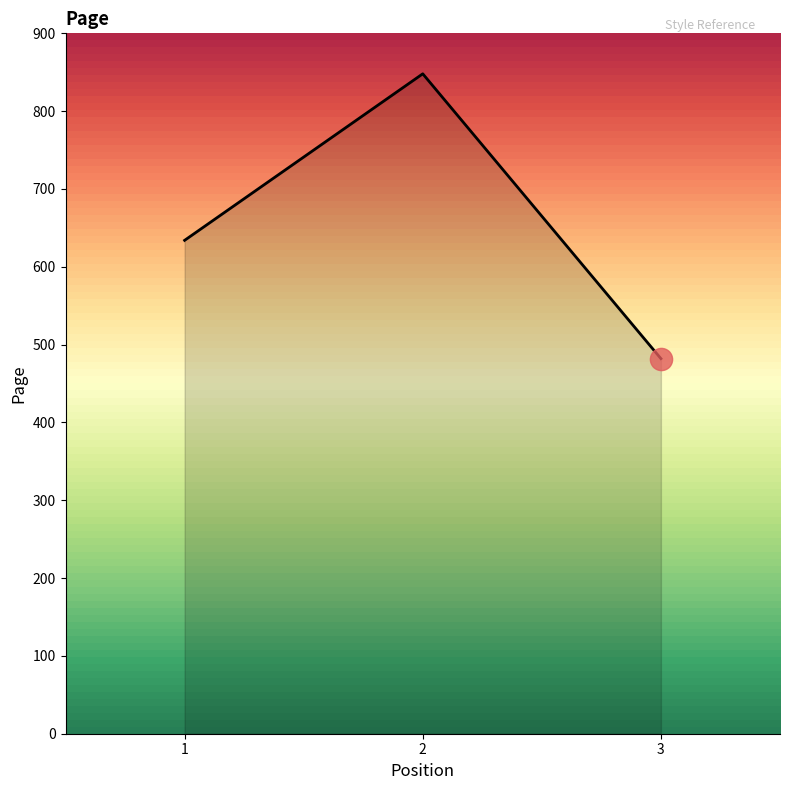

What is the sum of the values at 1 and 3?

1116